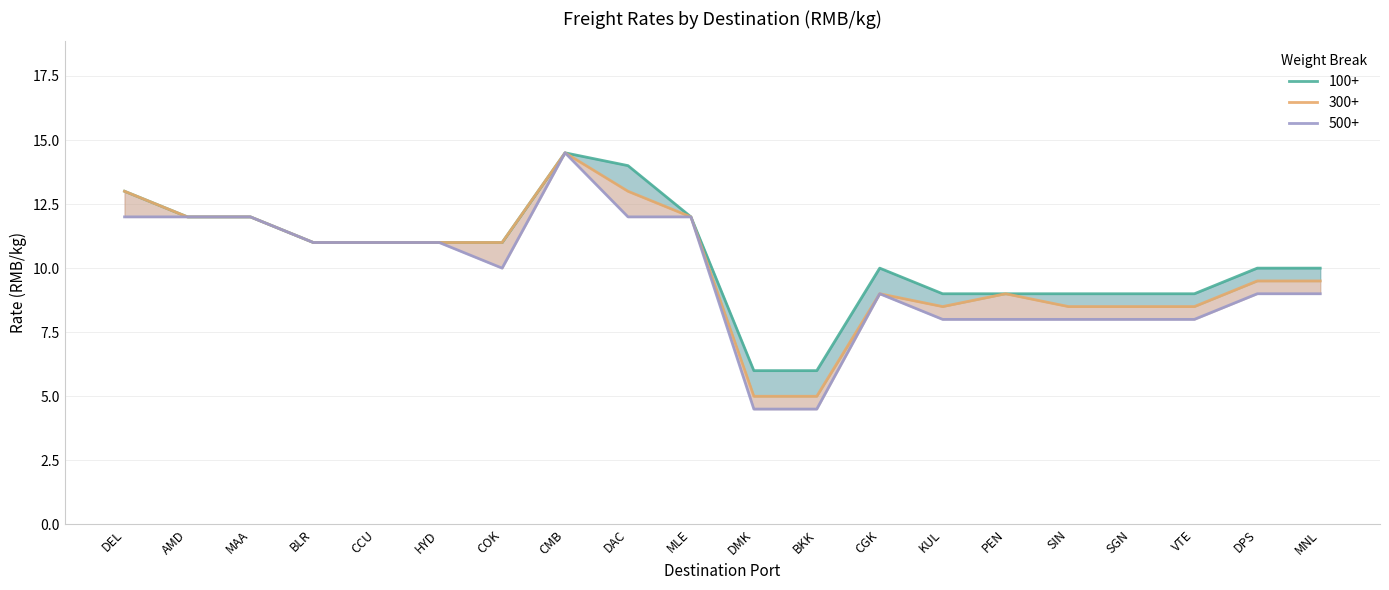

At which label does 500+ first exceed 10?

DEL